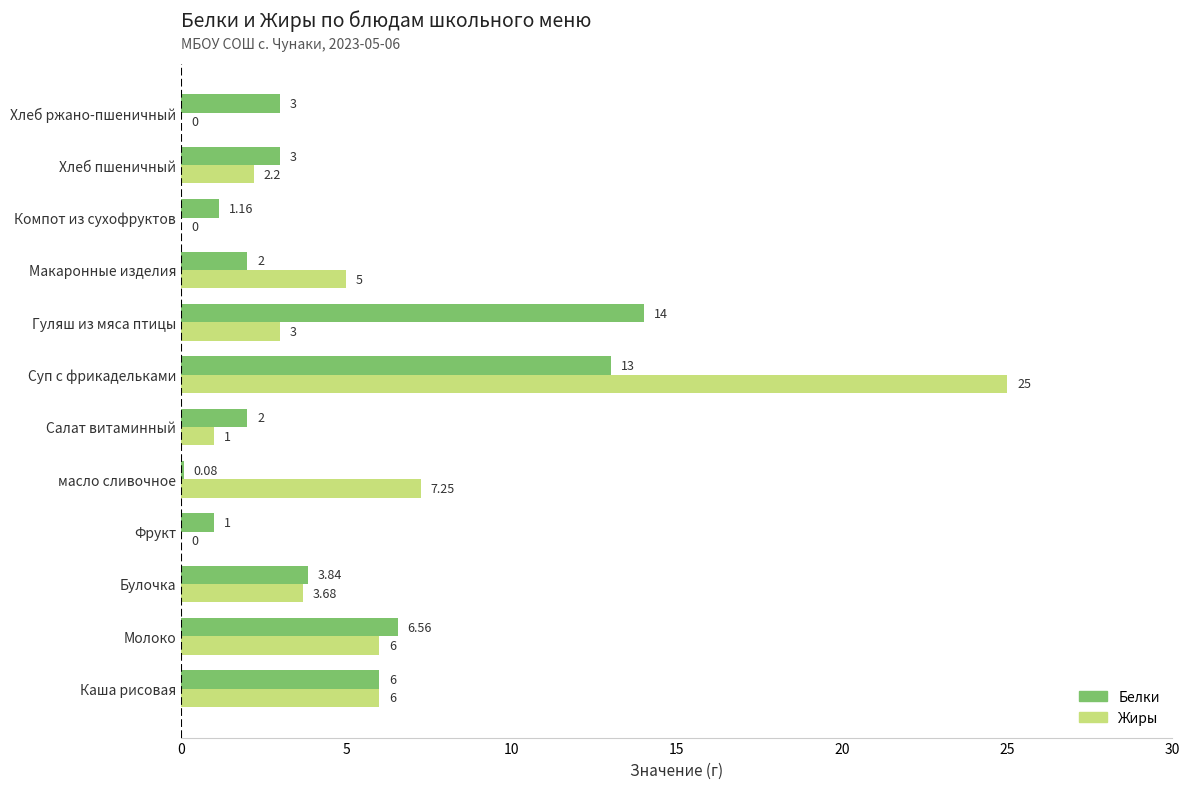

Which series changed the most between Каша рисовая and Макаронные изделия?

Белки